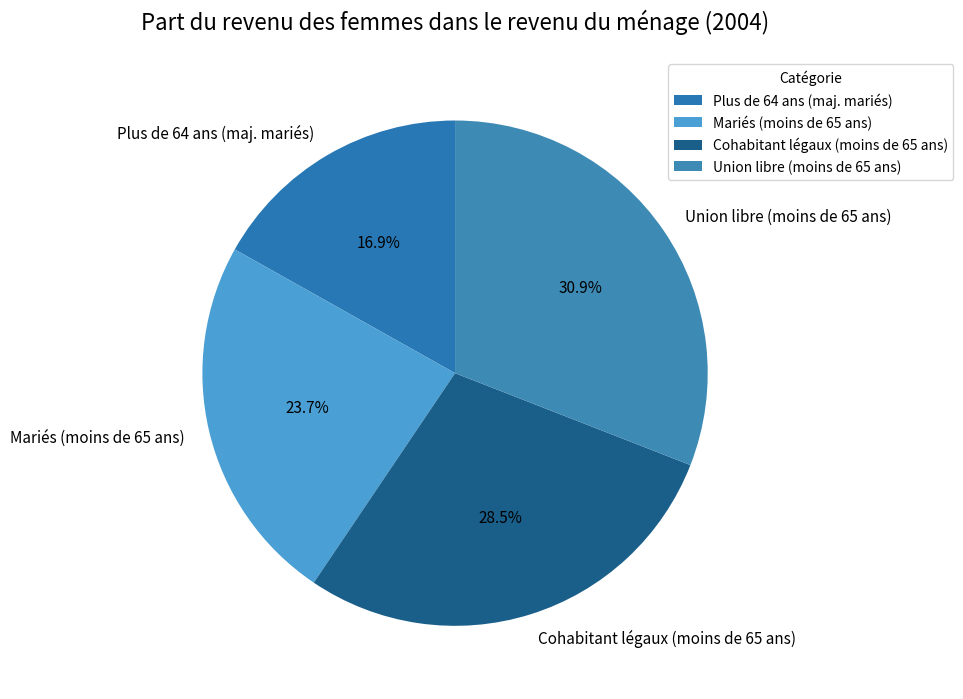

Rank the categories by value from lowest to highest.

Plus de 64 ans (maj. mariés), Mariés (moins de 65 ans), Cohabitant légaux (moins de 65 ans), Union libre (moins de 65 ans)